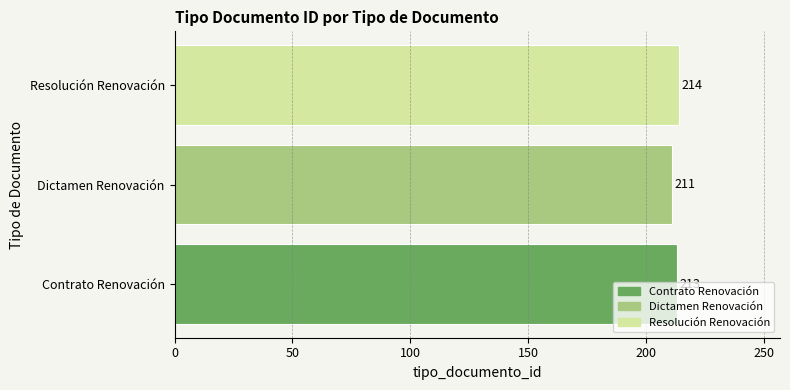

At which category does the chart reach its minimum across all series?

Dictamen Renovación